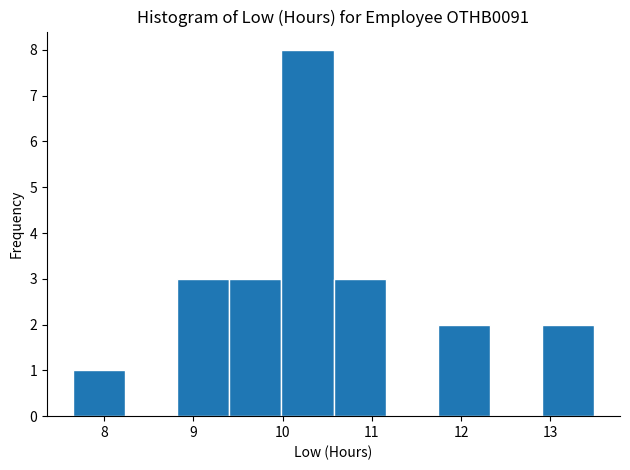

Which range on the x-axis has the tallest bar?

10.0 to 10.6